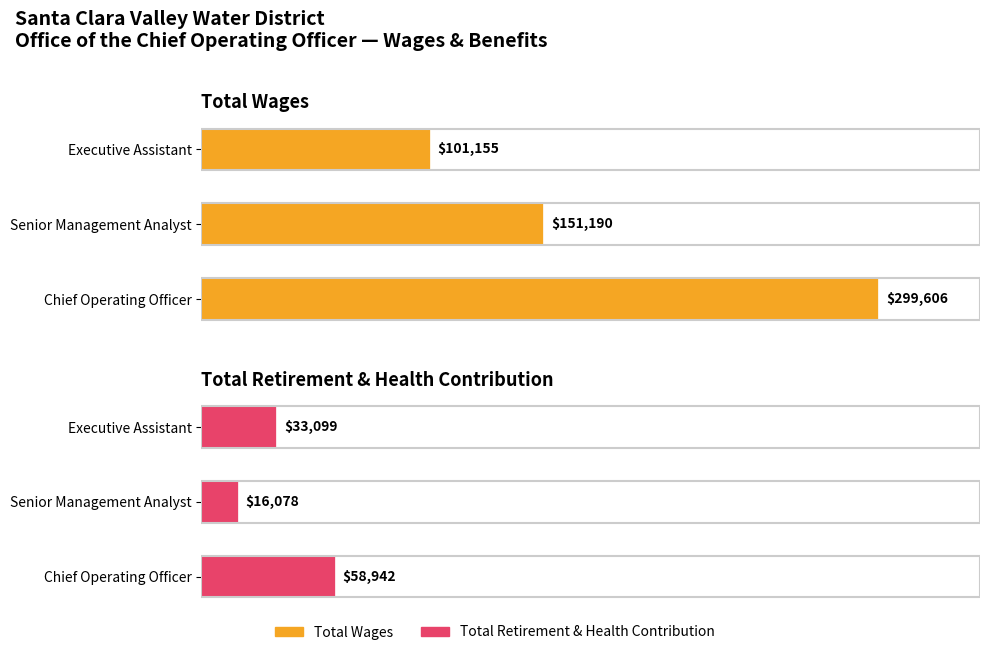

What is the average value of the Total Wages series?

183984